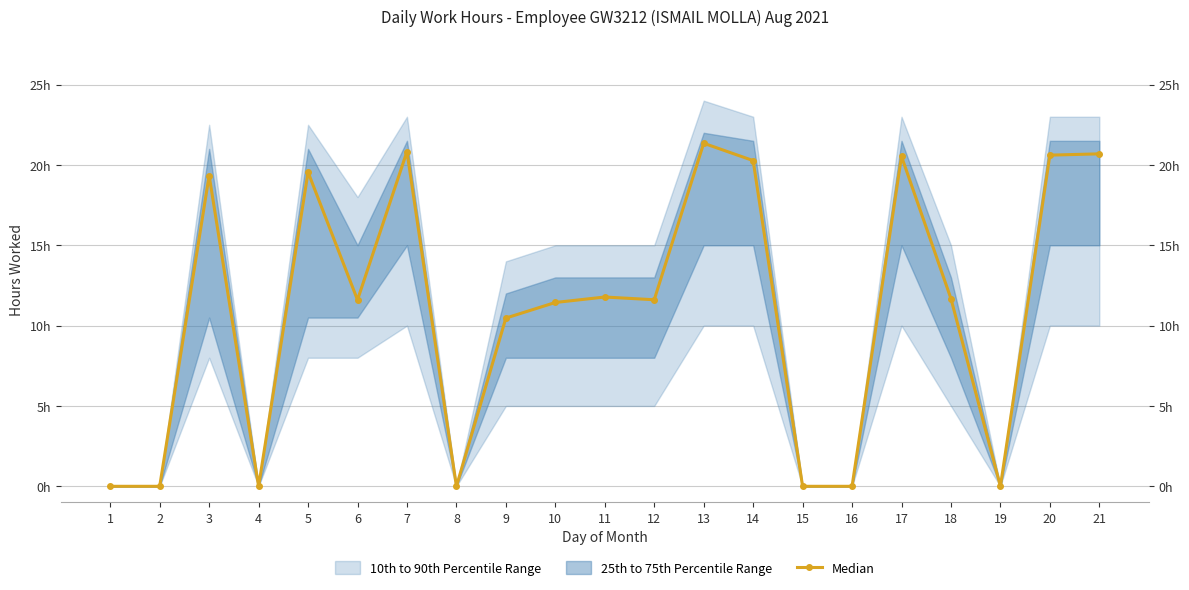

What is the sum of the values at 5 and 20?

40.2